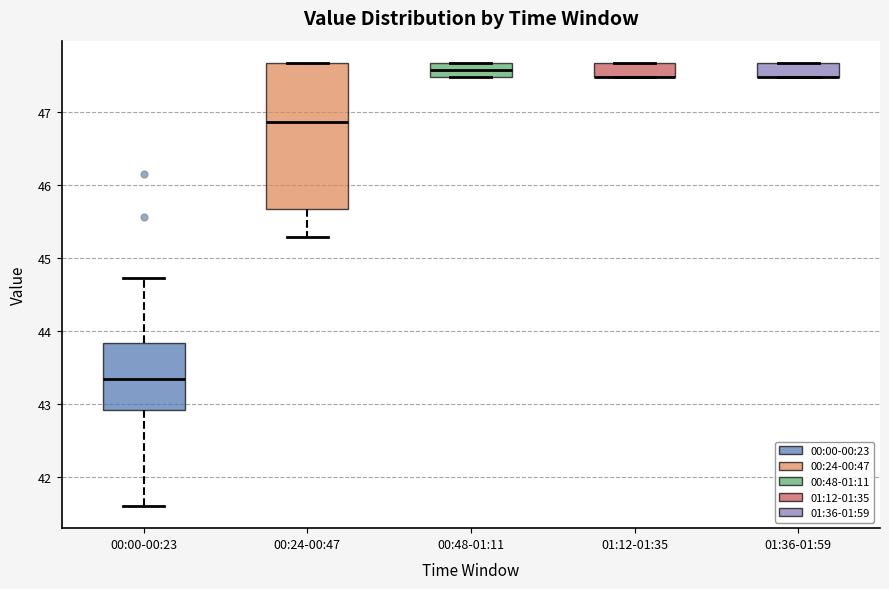

Where does the lower whisker of the box for 00:24-00:47 end on the y-axis? The values are not printed on the chart, so give them approximately, as read against the axis.

45.3